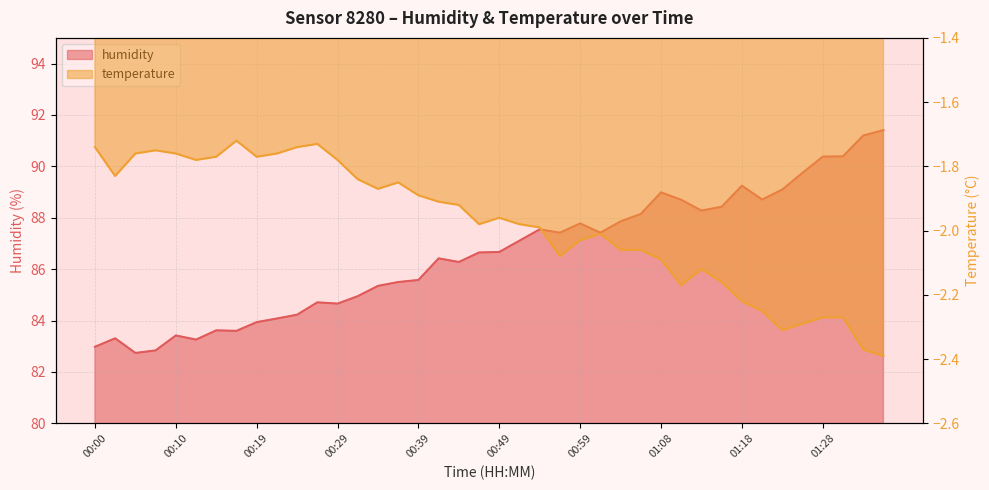

Which has a higher value, 00:54 or 00:41?

00:54